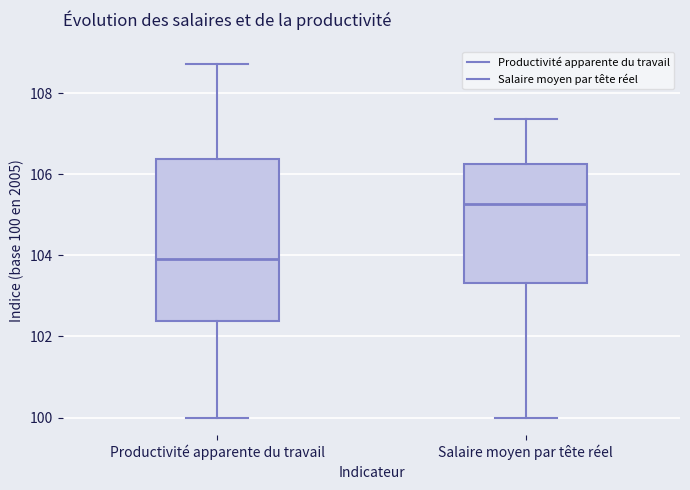

Reading left to right, transcribe this box plot: for each box, give where its median line is, the range the box spans, and where its two whiskers end, as read against the y-axis. The values are not printed on the chart, so give them approximately, as read against the axis.

Productivité apparente du travail: median 104.0, box 102.4 to 106.4, whiskers 100.0 to 108.8
Salaire moyen par tête réel: median 105.2, box 103.4 to 106.2, whiskers 100.0 to 107.4